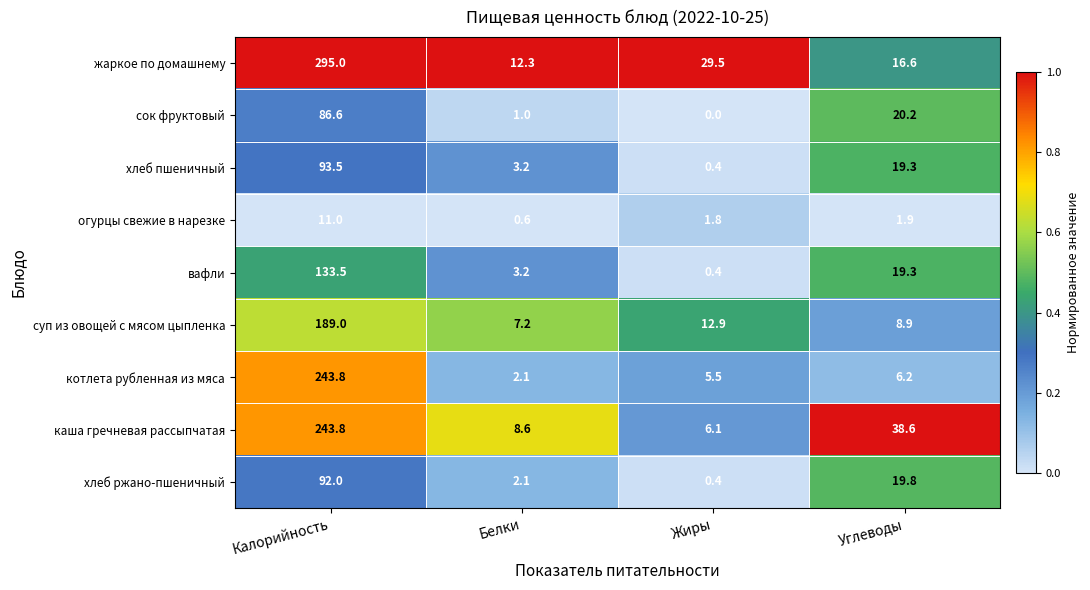

Where does the огурцы свежие в нарезке series first go above 1?

Калорийность